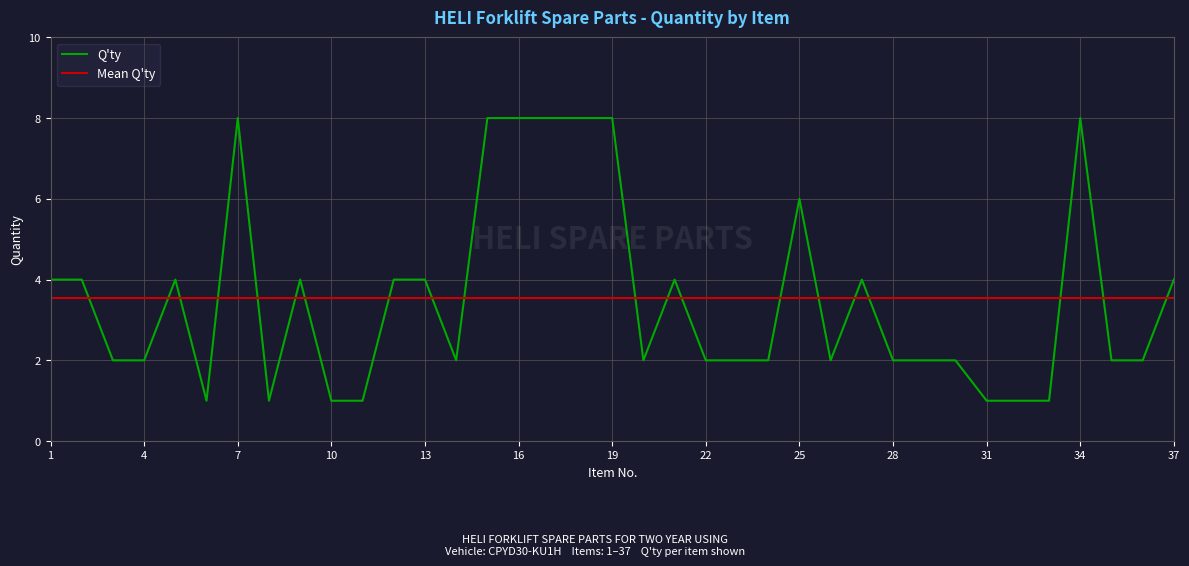

What is the greatest value displayed?

8.0